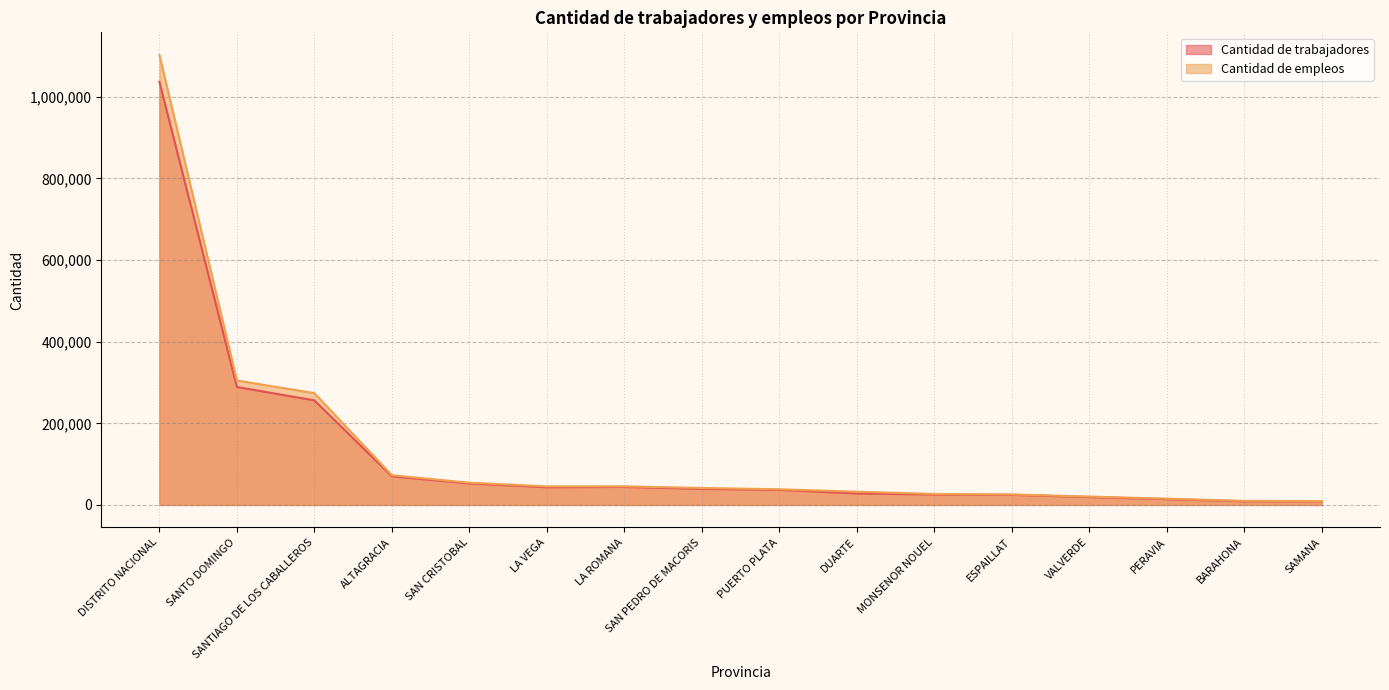

List the series in order of their overall mean, lowest first.

Cantidad de trabajadores, Cantidad de empleos